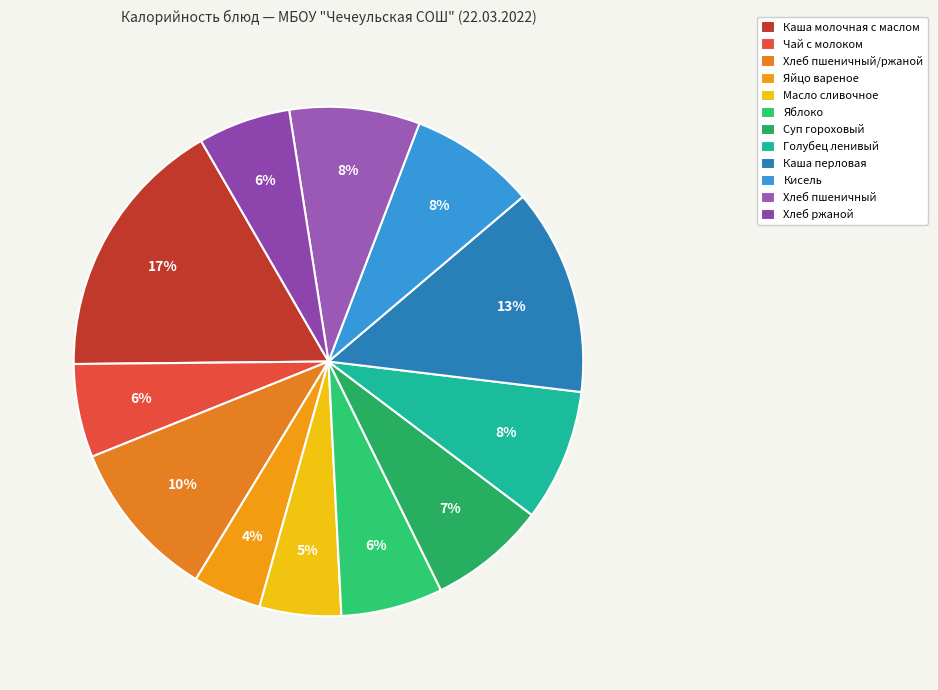

How many segments does this pie chart have?

12